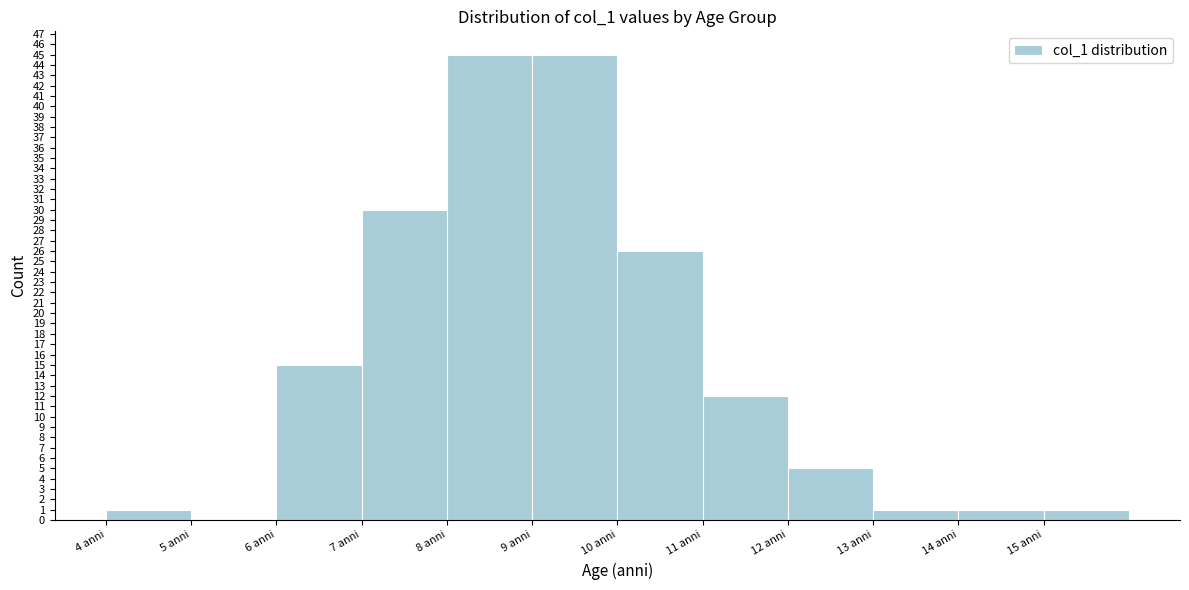

Reading left to right, list every bar in this chart as the range it spans on the x-axis followed by its height. The values are not printed on the chart, so give them approximately, as read against the axis.

4 to 5: 1
5 to 6: 0
6 to 7: 15
7 to 8: 30
8 to 9: 45
9 to 10: 45
10 to 11: 26
11 to 12: 12
12 to 13: 5
13 to 14: 1
14 to 15: 1
15 to 16: 1